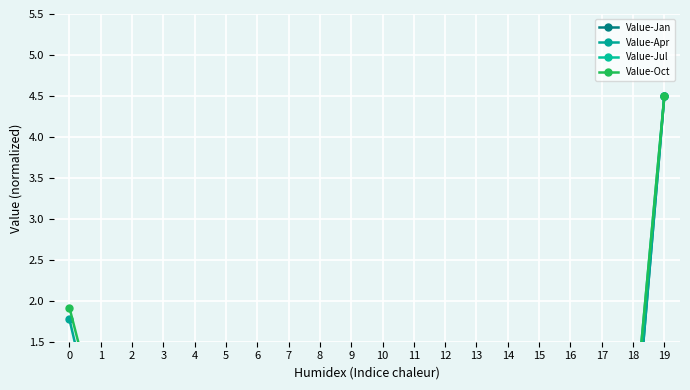

At how many categories does at least one series exceed 4?

1